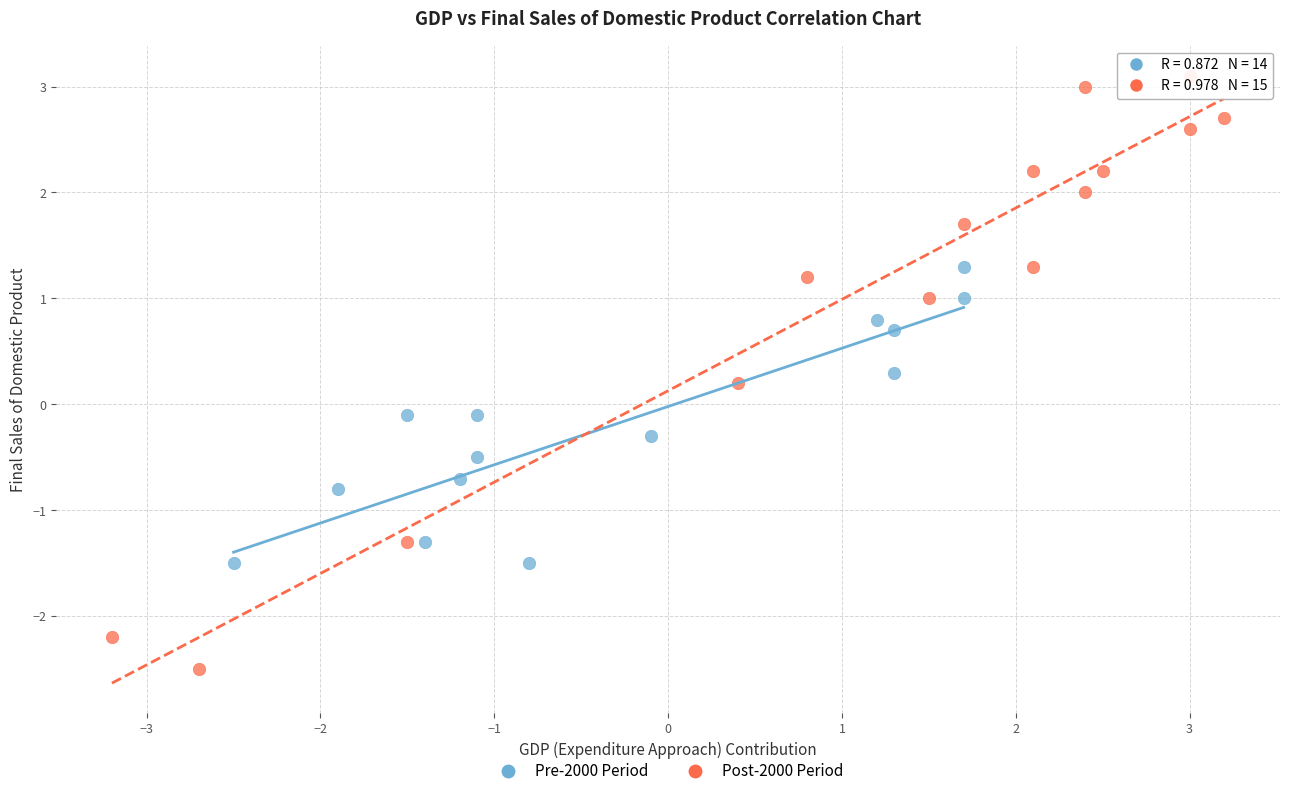

Which series reaches the maximum Y coordinate?

Post-2000 Period